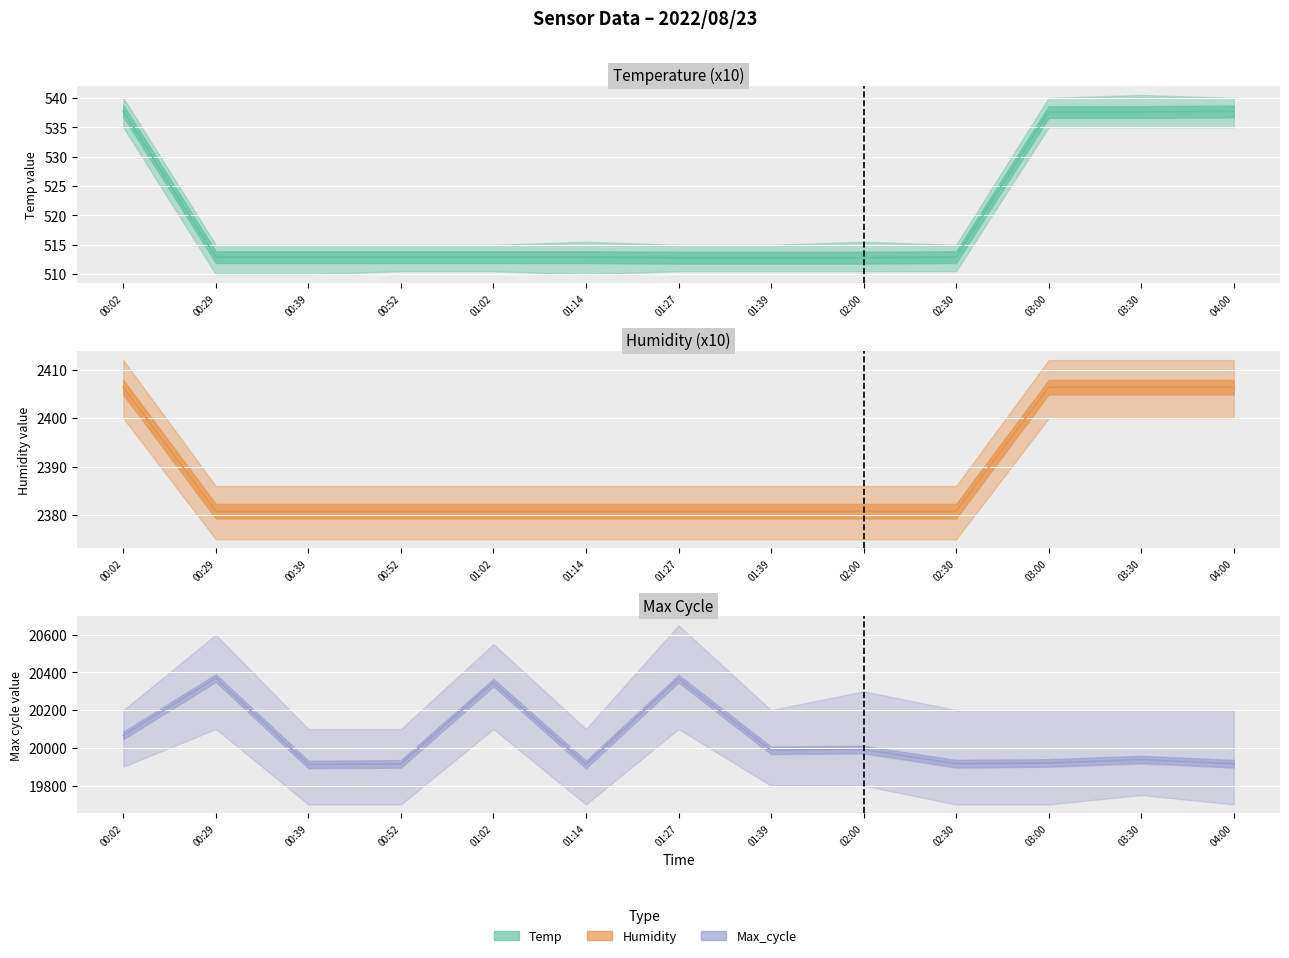

What is the label of the 1st point from the left?

00:02